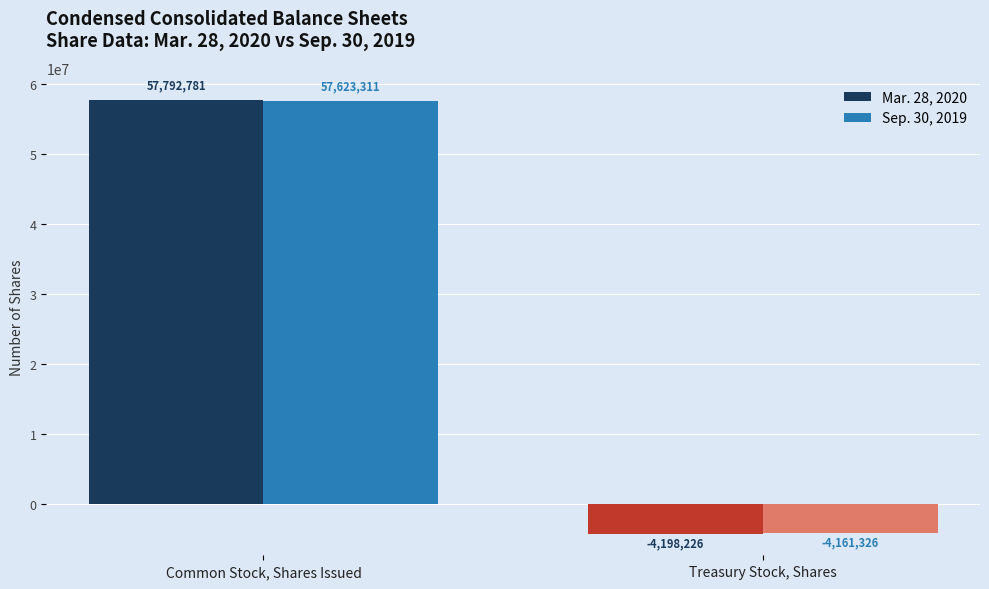

Reading right to left, what are all the values shown in this chart?

Mar. 28, 2020: -4198226	57792781
Sep. 30, 2019: -4161326	57623311